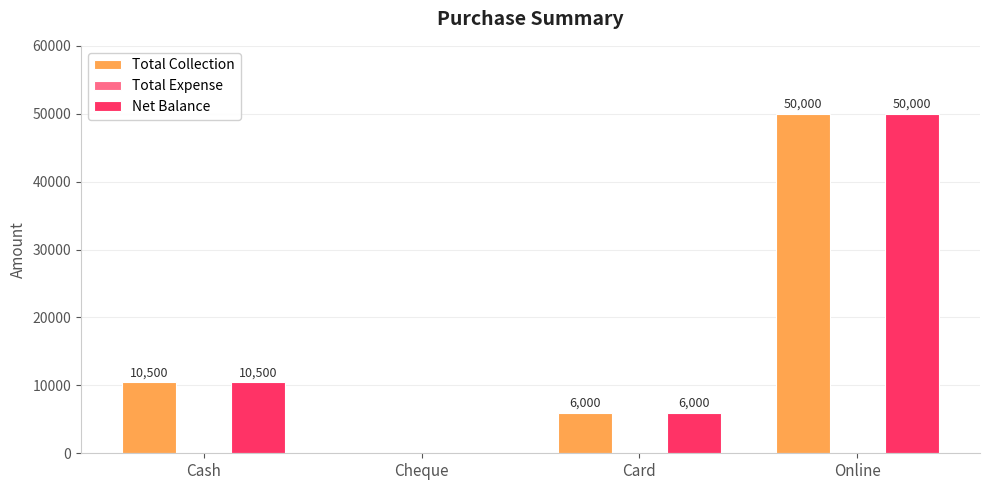

Which category has the highest value across all series?

Online